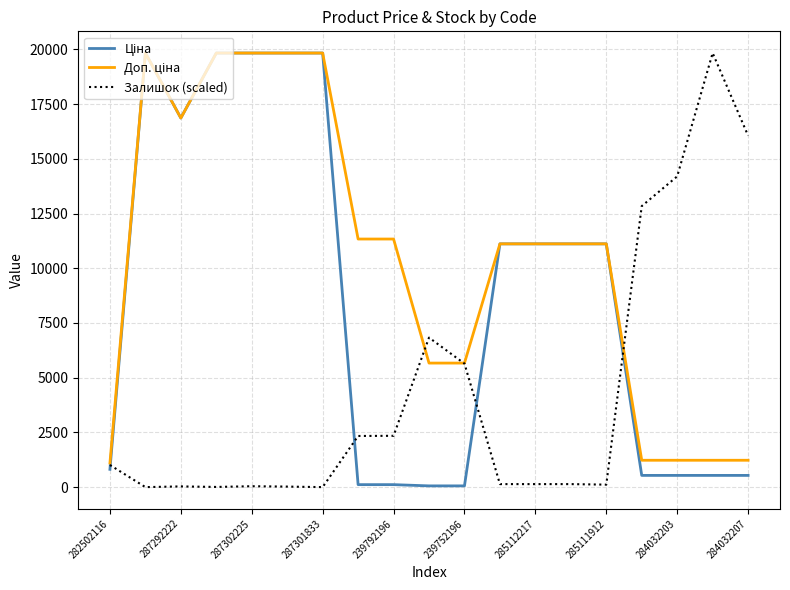

What is the highest value of the Залишок (scaled) series?

19831.1